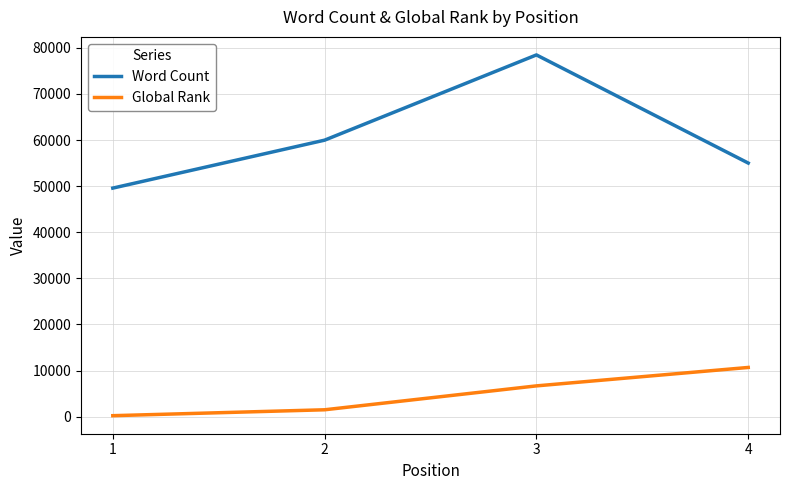

Which series has the largest range (max minus min)?

Word Count